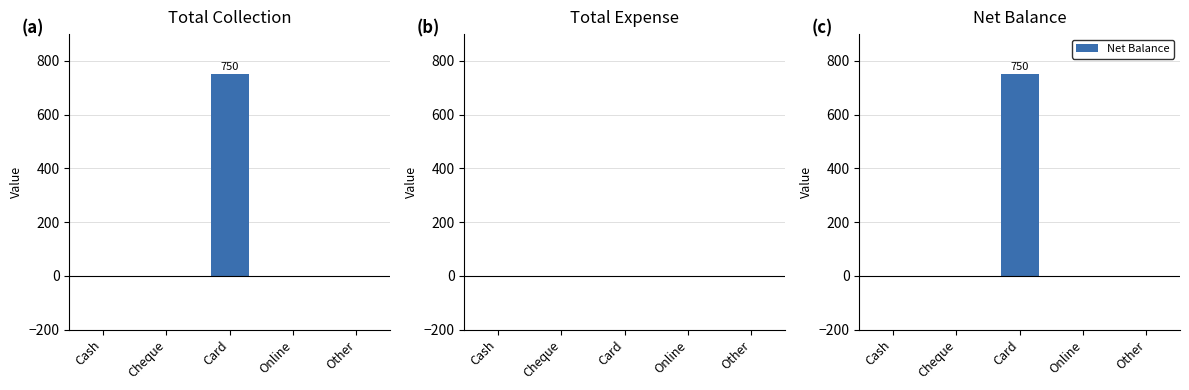

What is the average value of the Net Balance series?

150